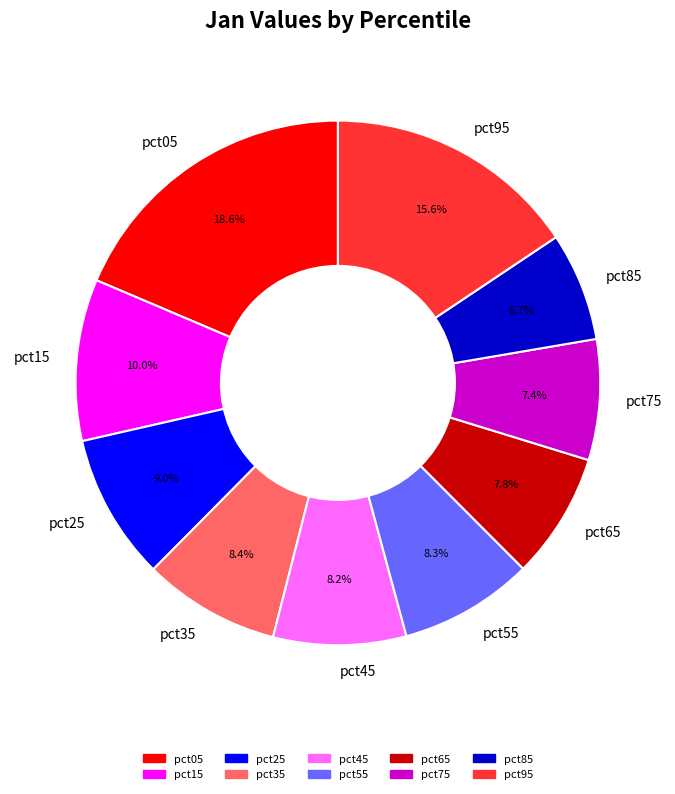

Combined, do pct55 and pct75 account for over 50%?

No